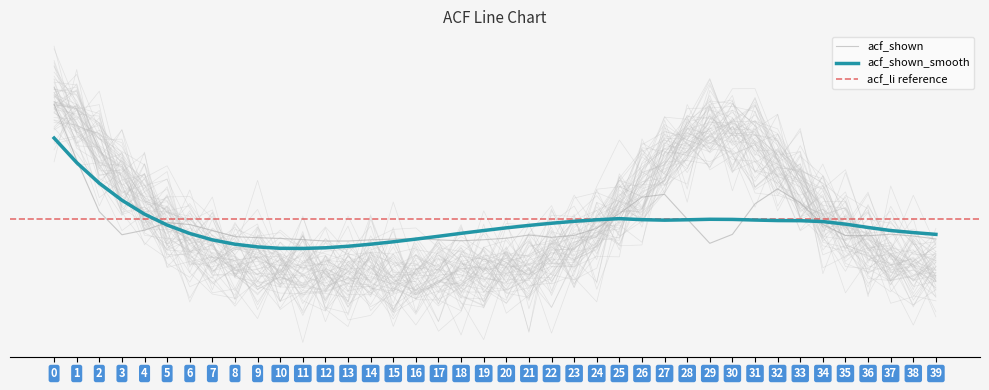

Rank the categories by acf_shown_smooth value from highest to lowest.

0, 1, 2, 3, 4, 25, 29, 30, 26, 24, 28, 31, 27, 32, 33, 23, 34, 22, 35, 5, 21, 36, 20, 19, 37, 38, 18, 6, 39, 17, 16, 7, 15, 8, 14, 13, 9, 12, 10, 11